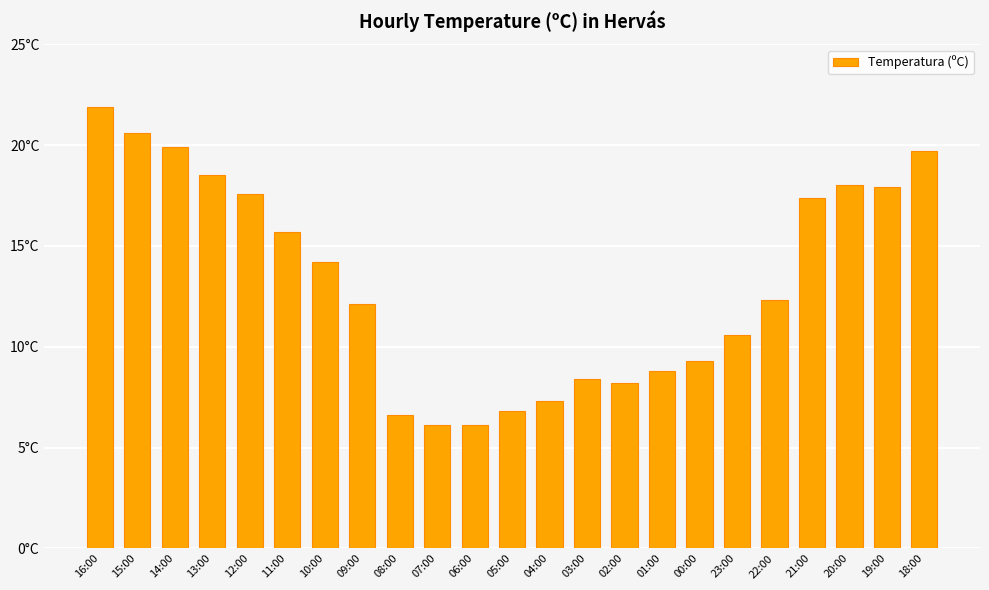

Does the chart contain any negative values?

No